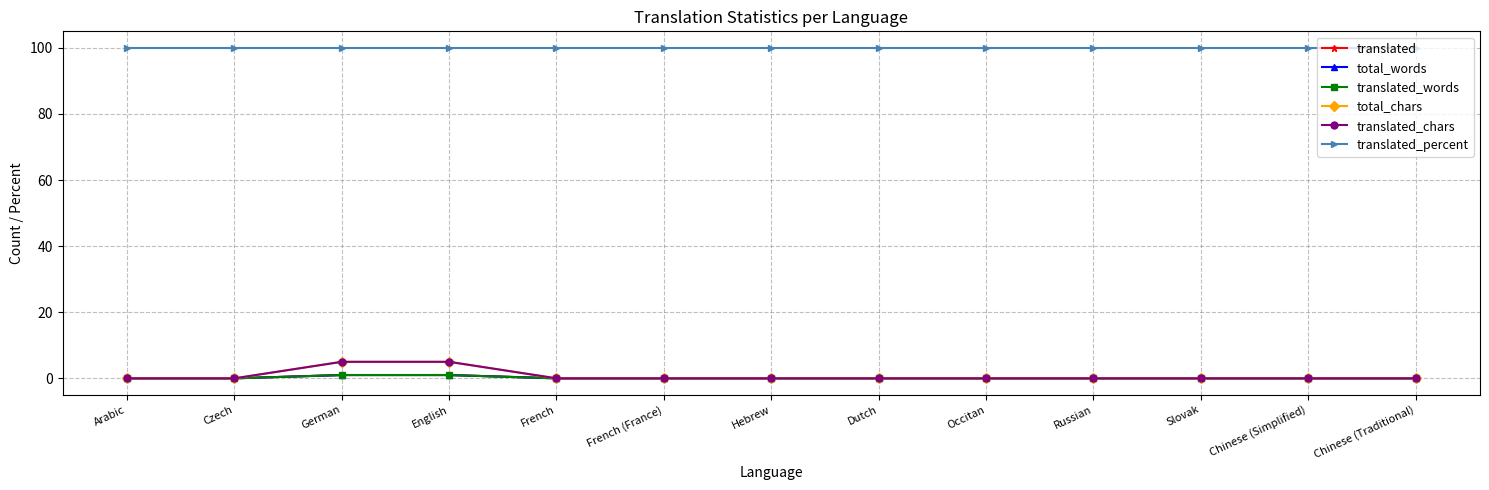

Does the chart have visible grid lines?

Yes